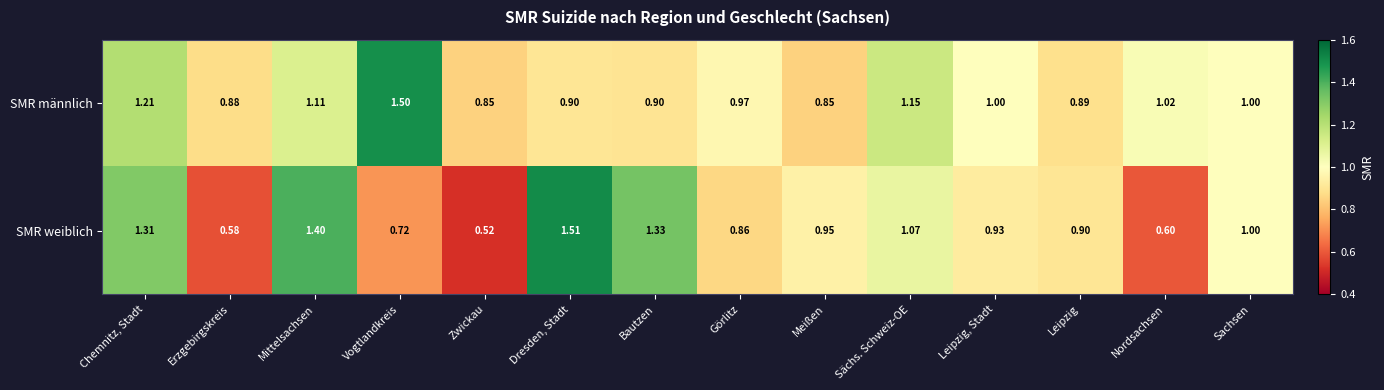

Rank the categories by SMR weiblich value from lowest to highest.

Zwickau, Erzgebirgskreis, Nordsachsen, Vogtlandkreis, Görlitz, Leipzig, Leipzig, Stadt, Meißen, Sachsen, Sächs. Schweiz-OE, Chemnitz, Stadt, Bautzen, Mittelsachsen, Dresden, Stadt